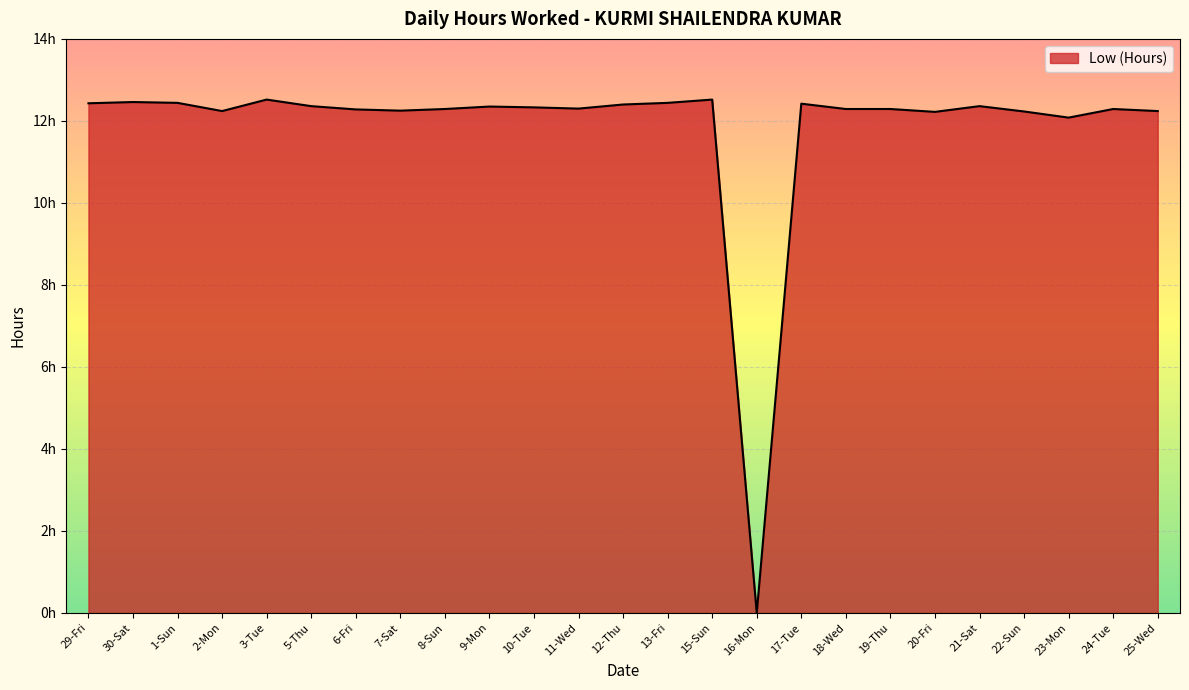

Does the chart have visible grid lines?

Yes